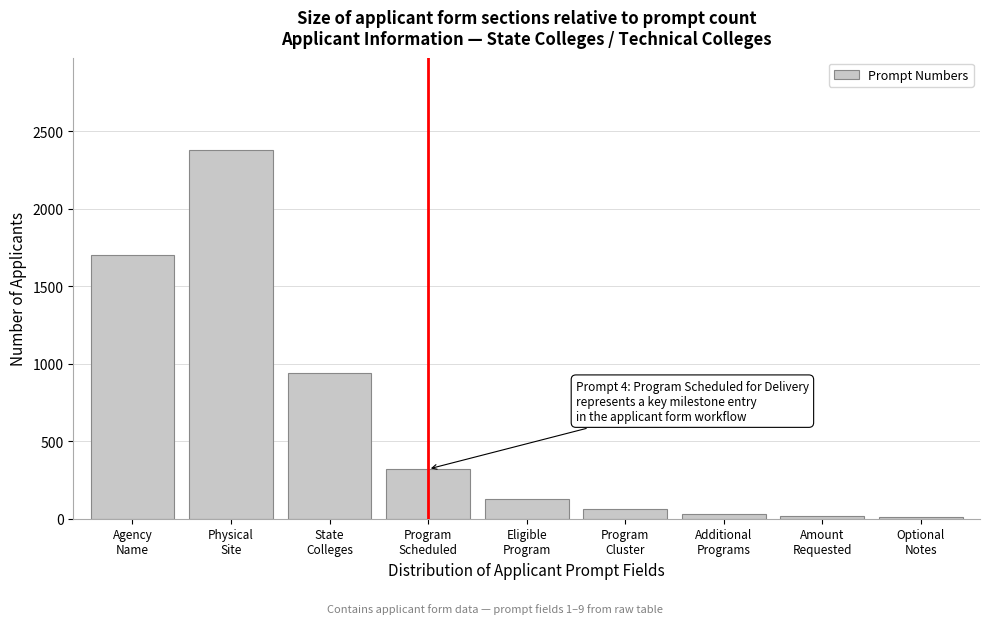

What is the sum of all values?

5583